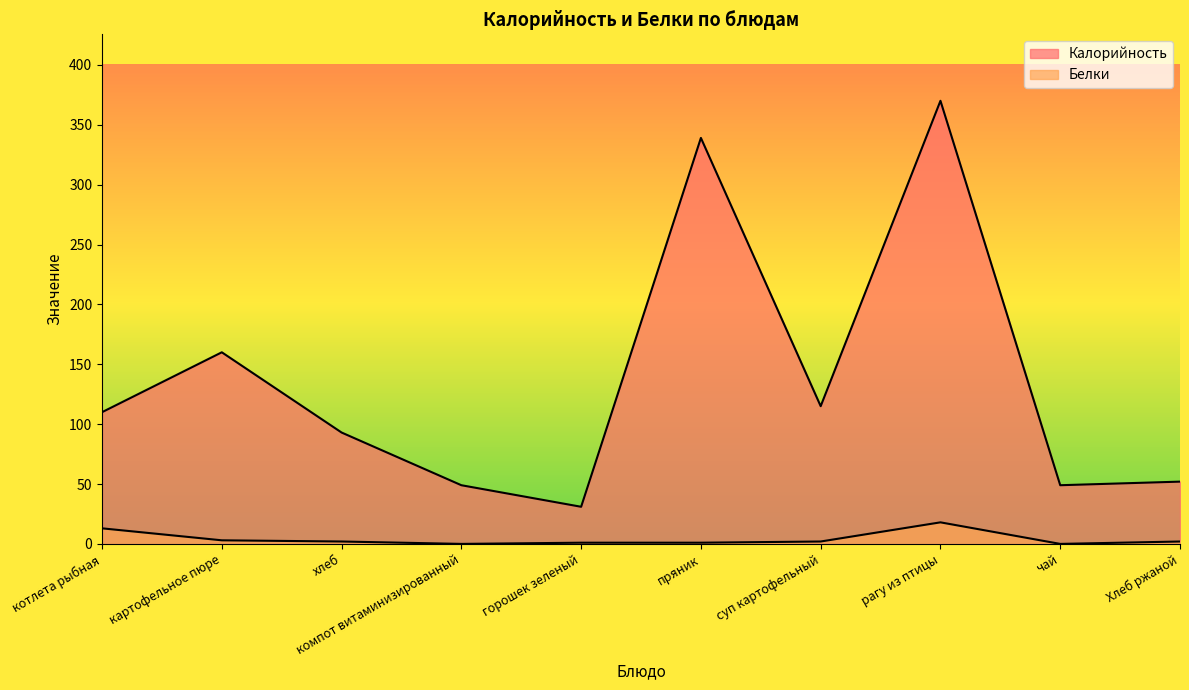

What is the sum of the Калорийность values at картофельное пюре and горошек зеленый?

191